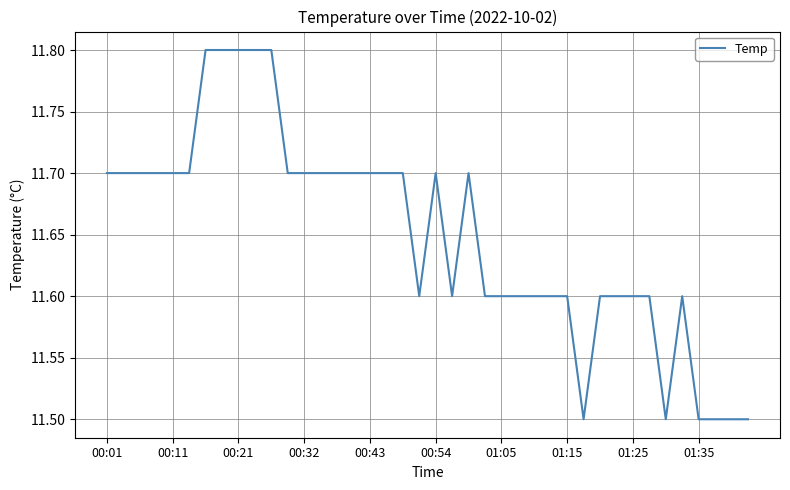

What is the greatest value displayed?

11.8